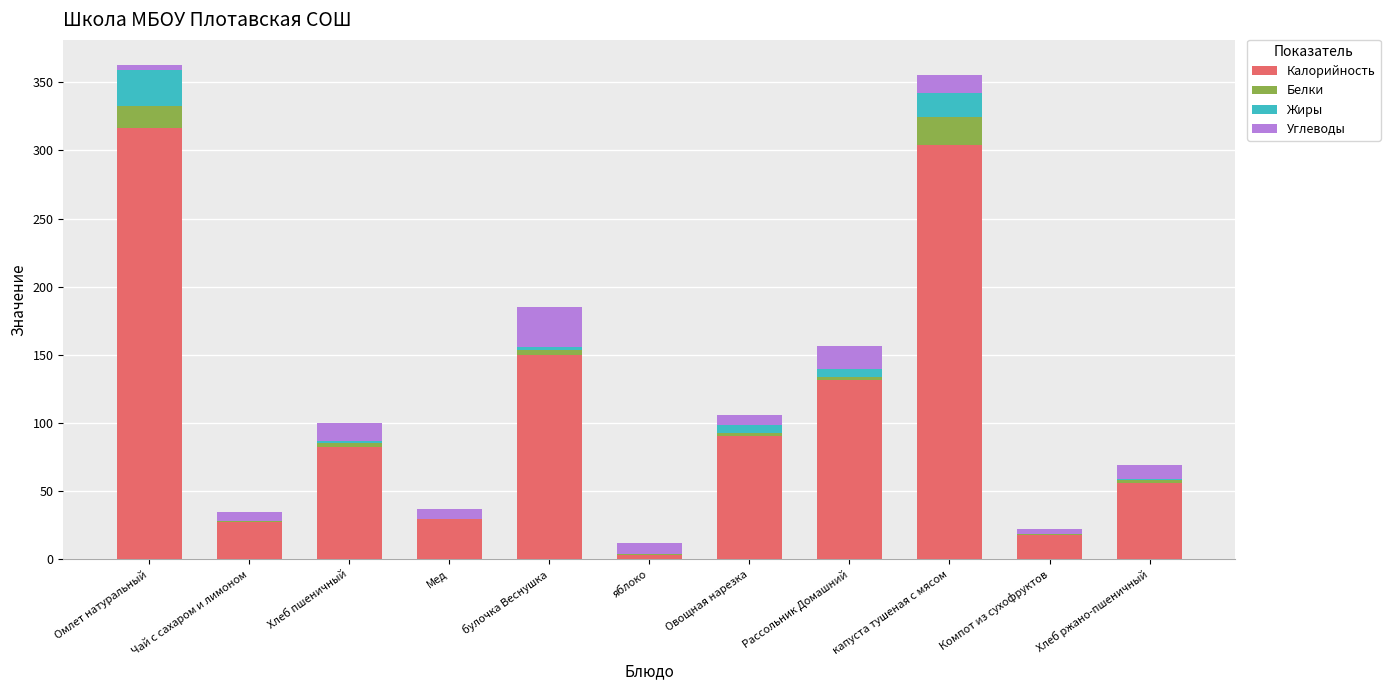

How many categories are shown in the chart?

11